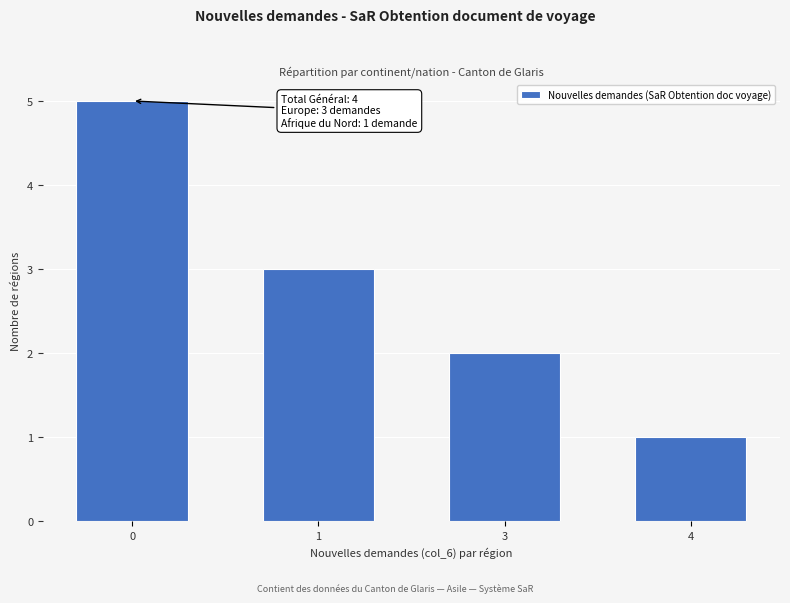

Reading left to right, transcribe all the data shown in this chart.

0=5	1=3	3=2	4=1